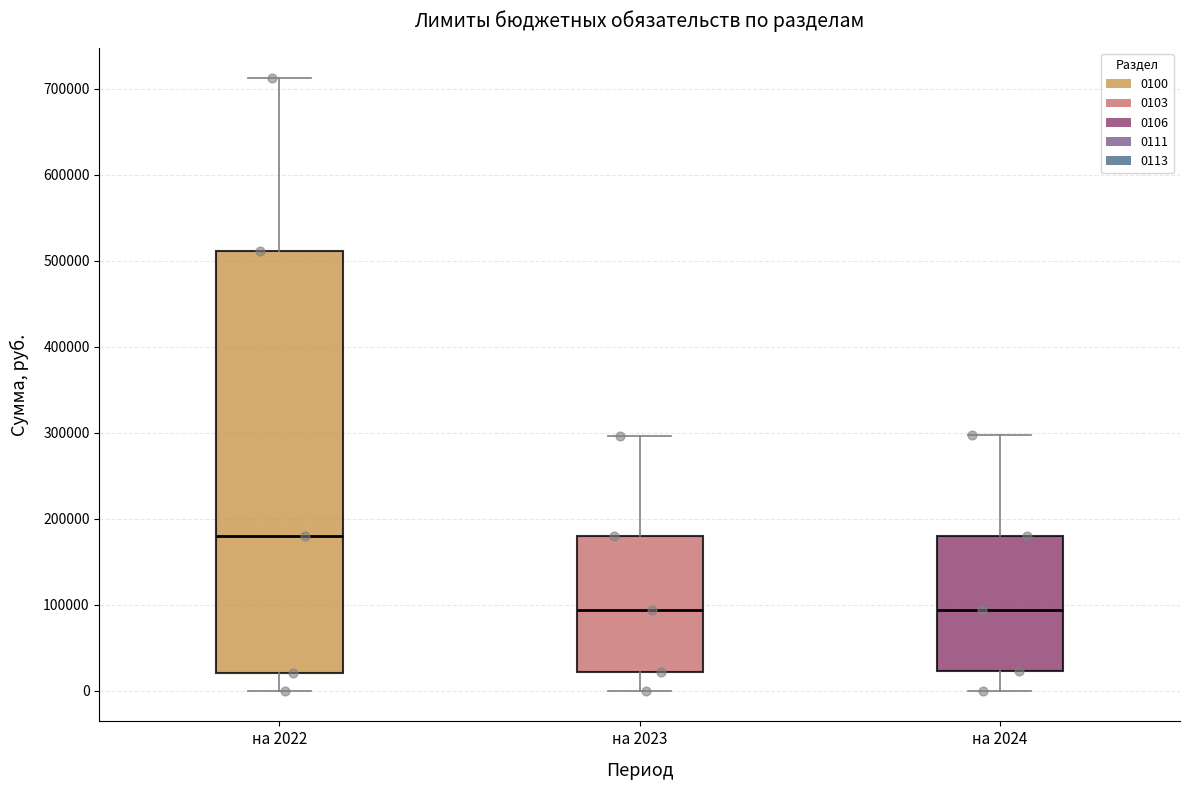

Where does the upper whisker of the box for на 2024 end on the y-axis? The values are not printed on the chart, so give them approximately, as read against the axis.

300000